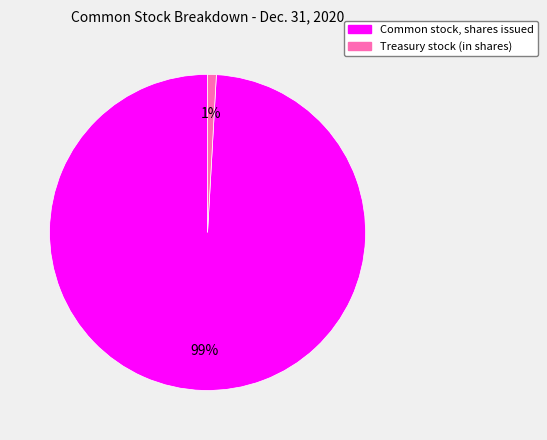

Between Common stock, shares issued and Treasury stock (in shares), which is larger?

Common stock, shares issued